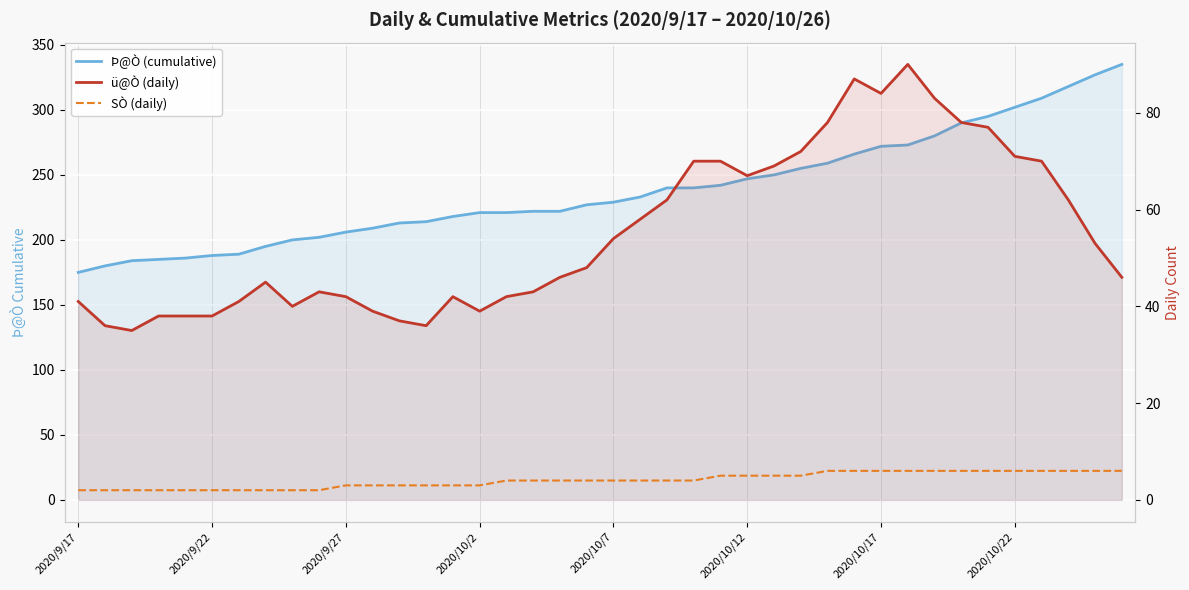

True or false: Þ@Ò (cumulative) and SÒ (daily) intersect in this chart.

False